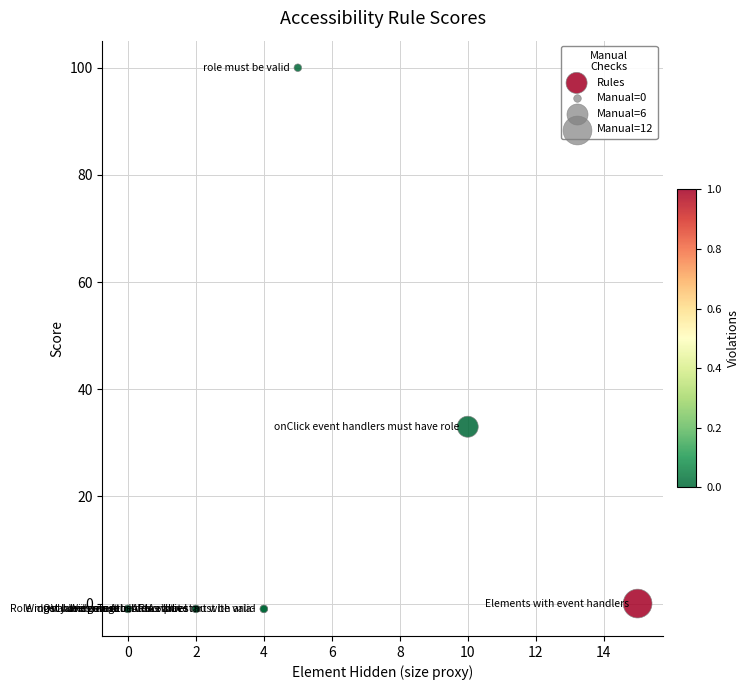

What Y value in the scatter plot is closest to 49?

33